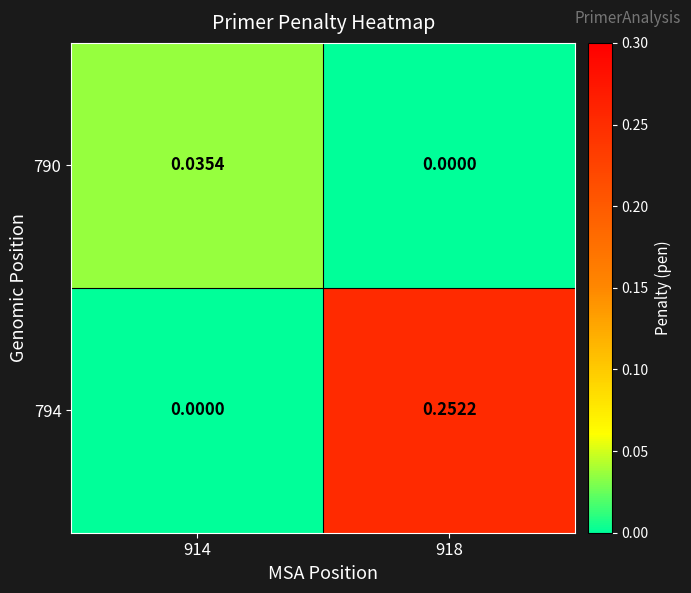

Which series has the largest total across all categories?

794